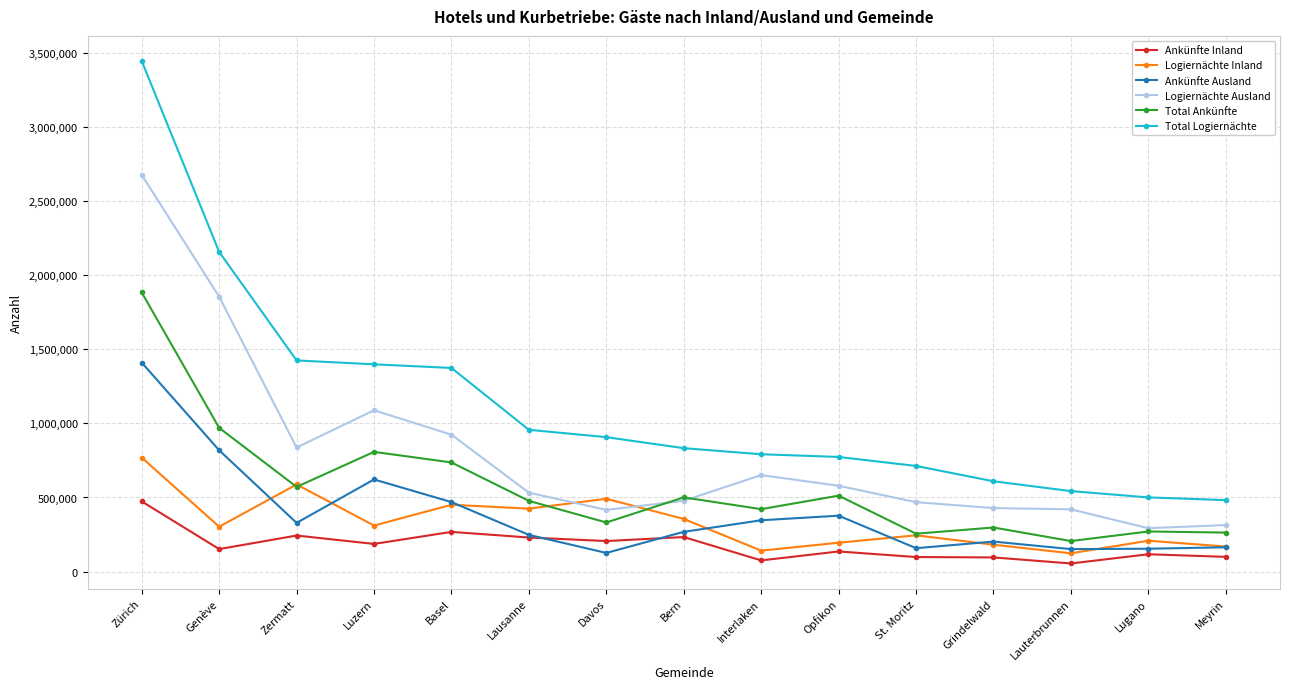

Is it true that Logiernächte Ausland equals 651110 at Interlaken?

True